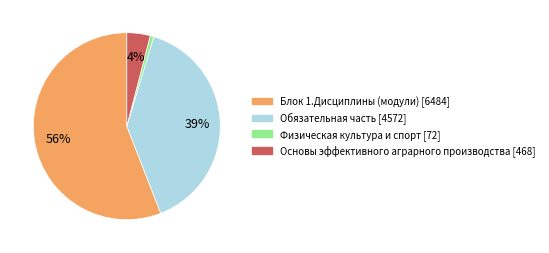

How many segments does this pie chart have?

4